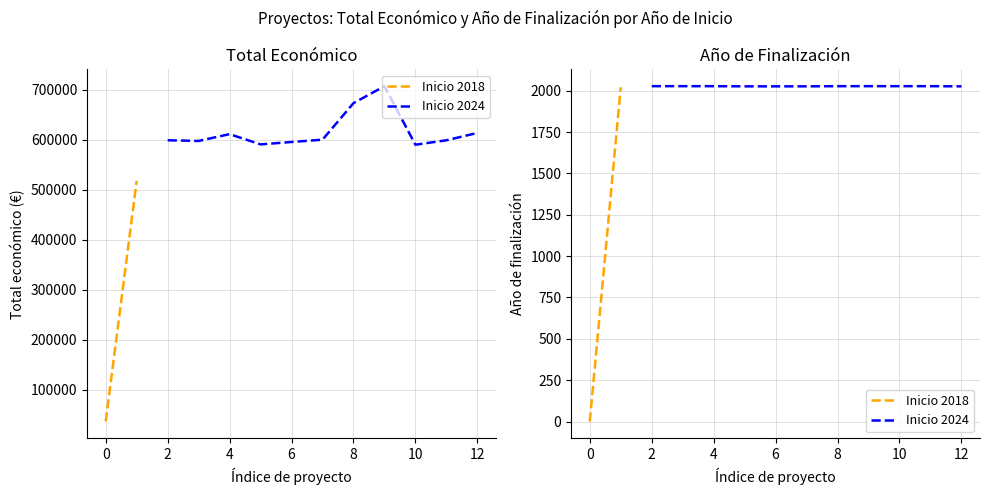

Between 2018 and 2024, which series saw the biggest shift?

Total economico